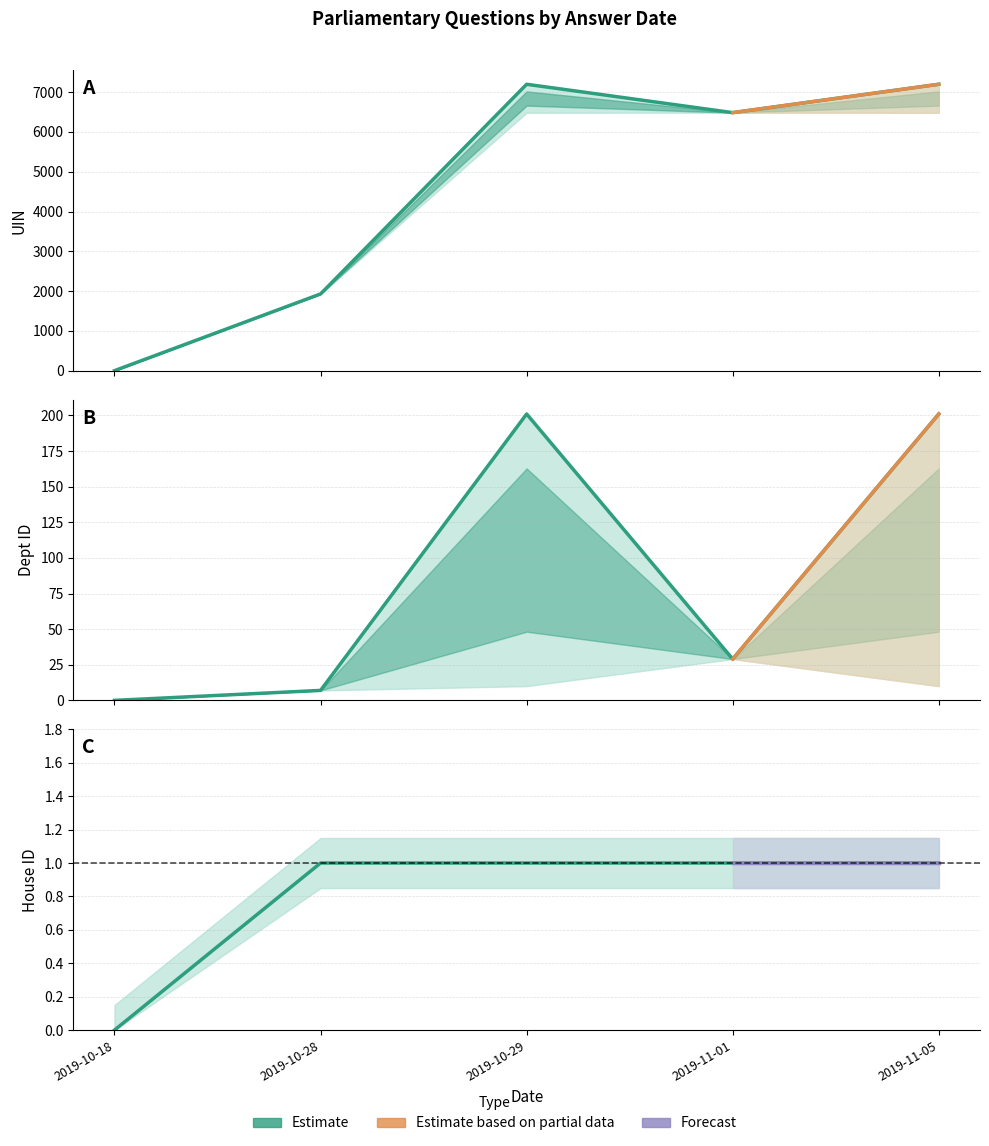

How many values in the uin series exceed 6485?

2